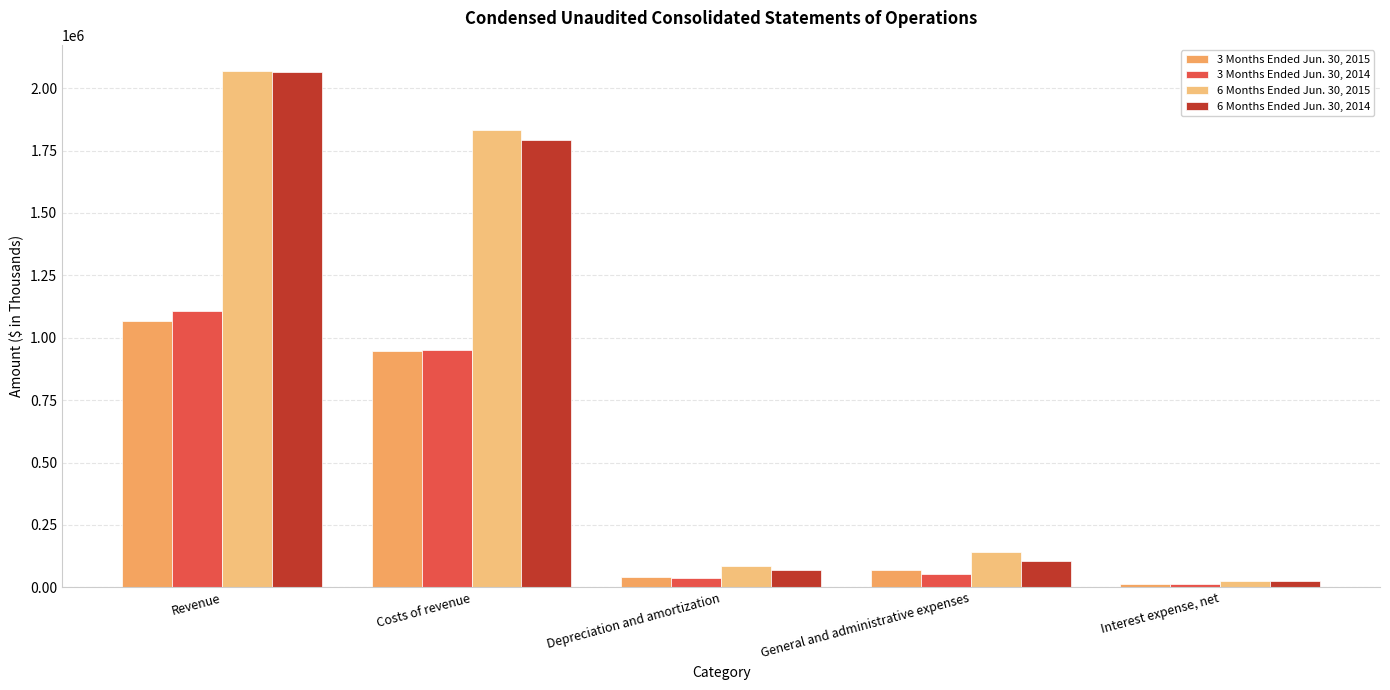

At which category is the sum across all series the highest?

Revenue